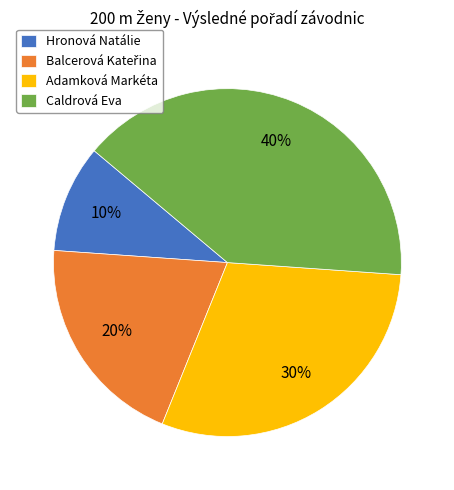

Is there a majority slice in this chart?

No